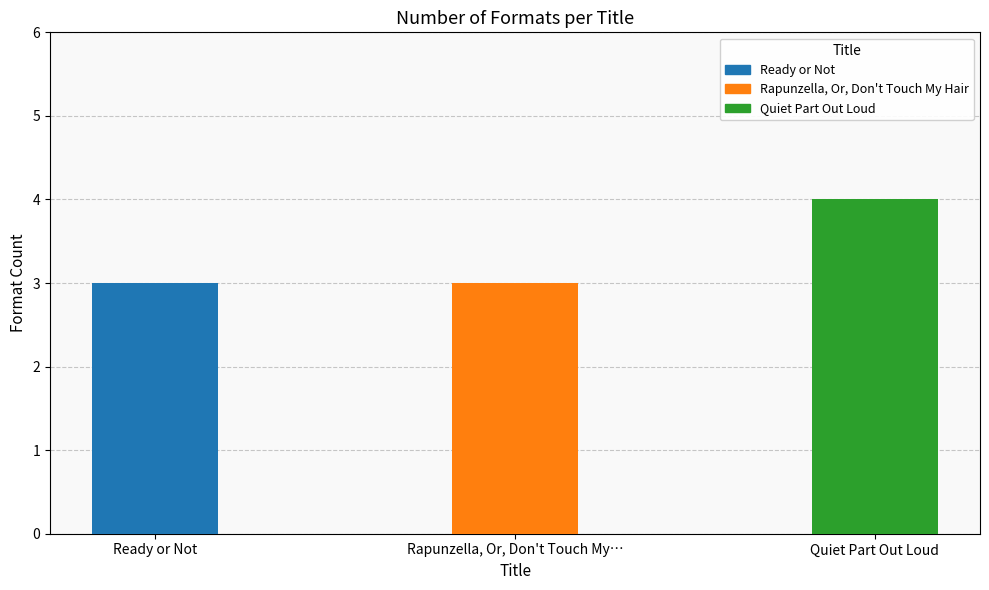

What is the value of the 1st bar from the left?

3